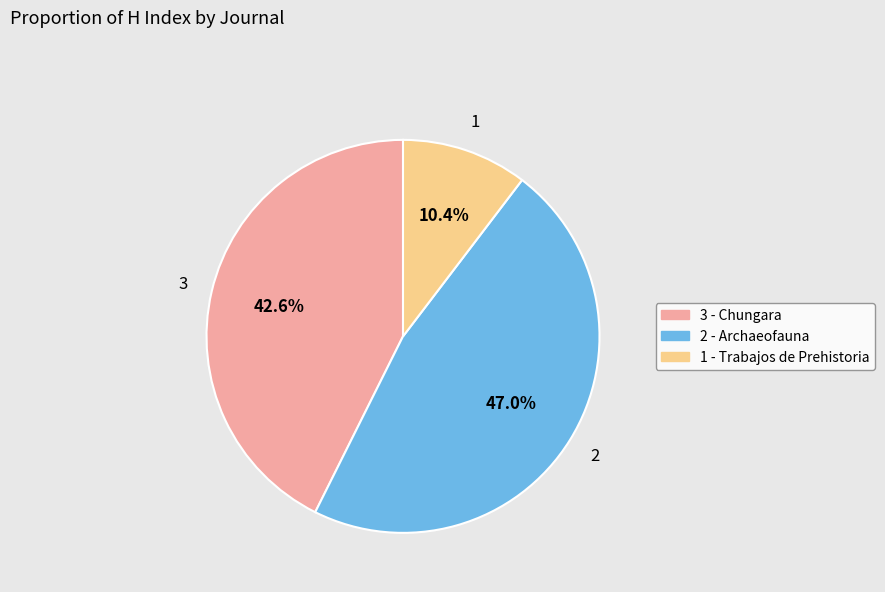

To the nearest percent, what is the average slice percentage?

33%